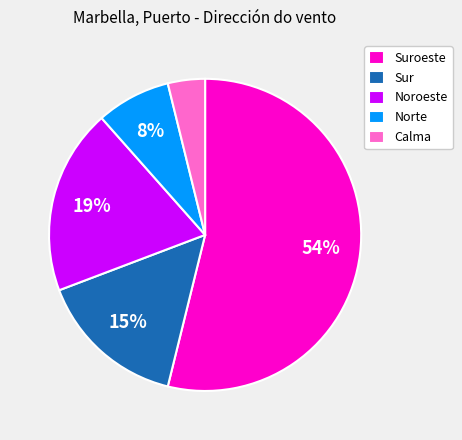

Rank the categories by value from highest to lowest.

Suroeste, Noroeste, Sur, Norte, Calma